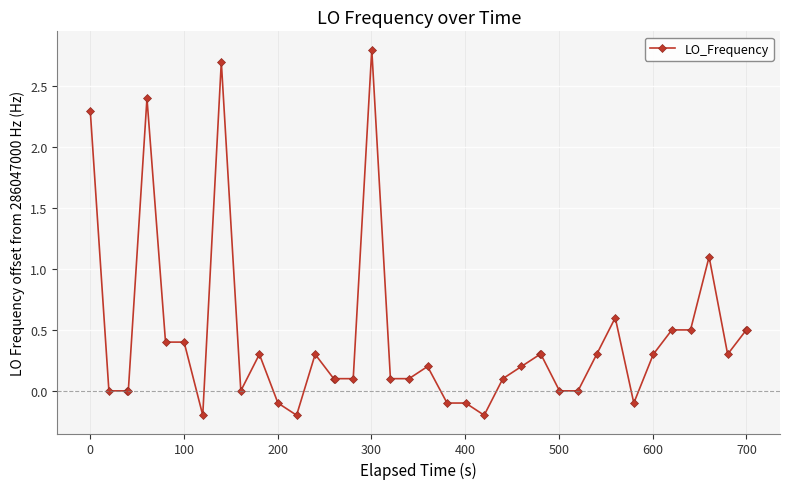

True or false: there are more than 1 points higher than both neighbors.

True